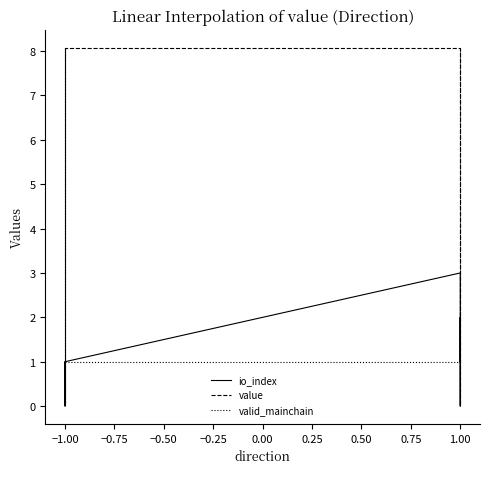

What value does the io_index series have at −1.00?

1.0